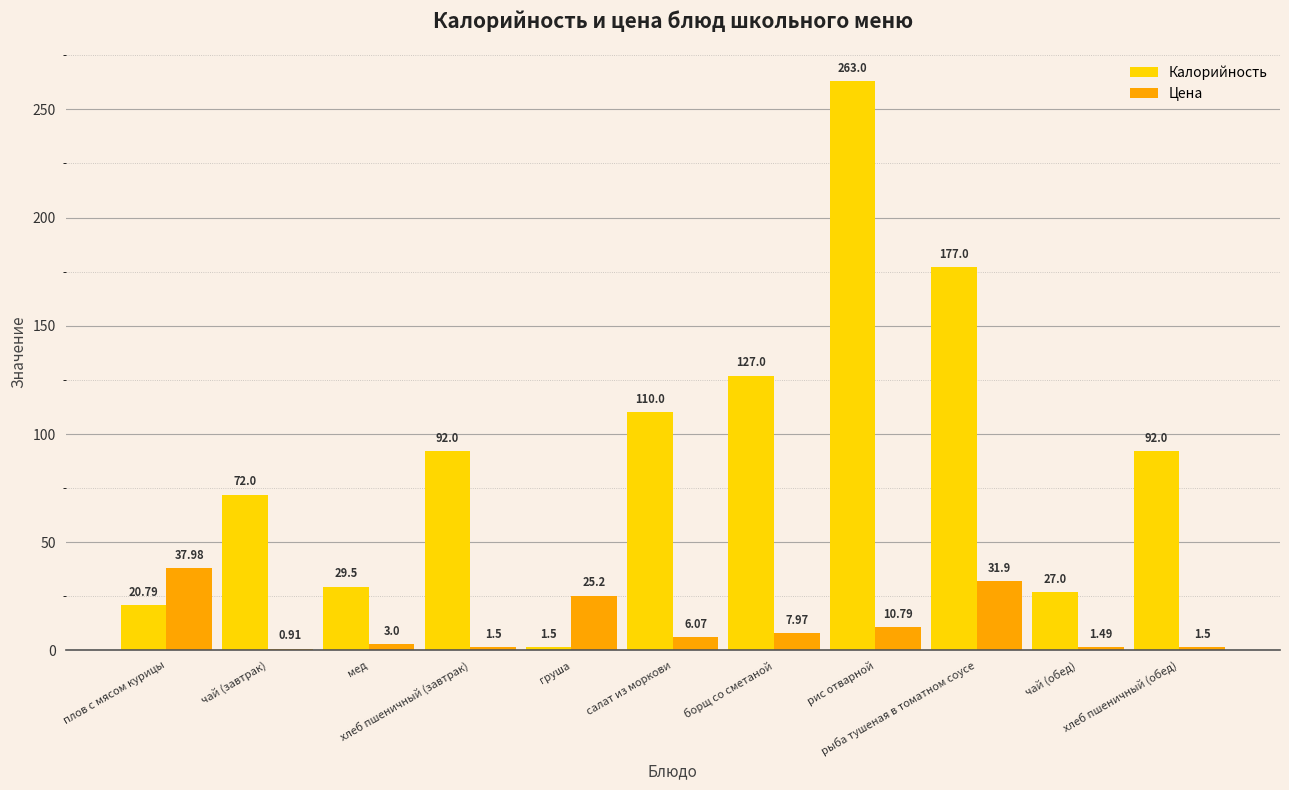

How many bars are there in total?

22